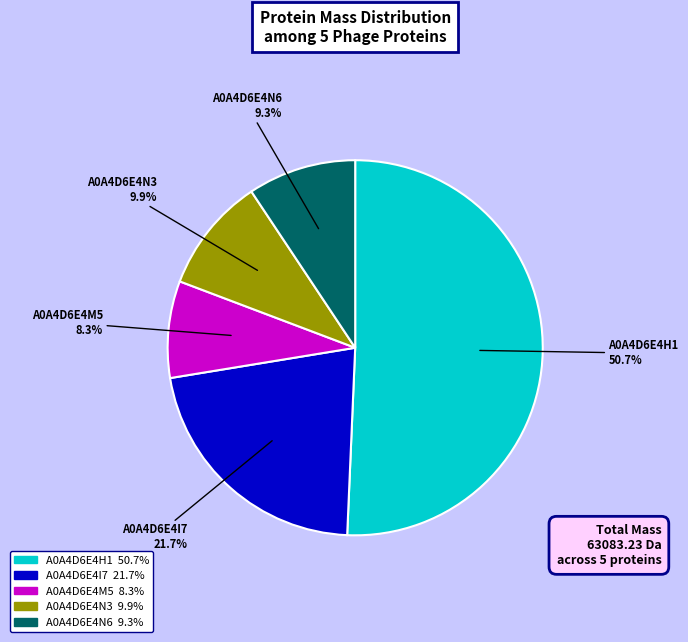

Which category has the biggest portion of the pie?

A0A4D6E4H1